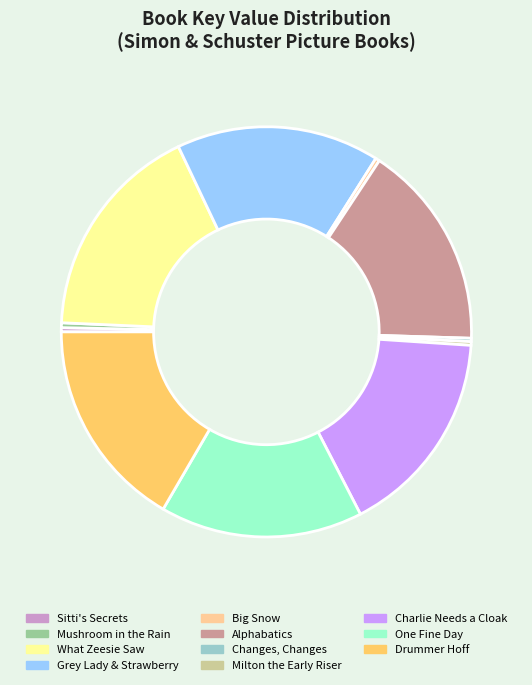

Between Milton the Early Riser and Charlie Needs a Cloak, which is larger?

Charlie Needs a Cloak